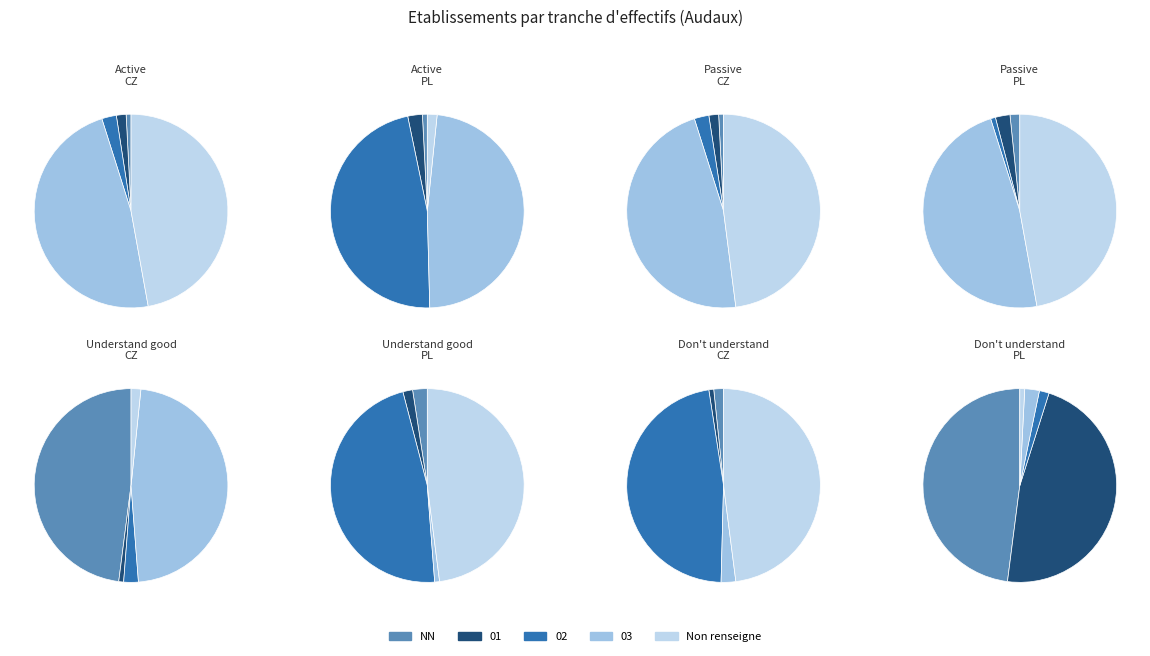

What is the change in value from 01 to 02?

+1